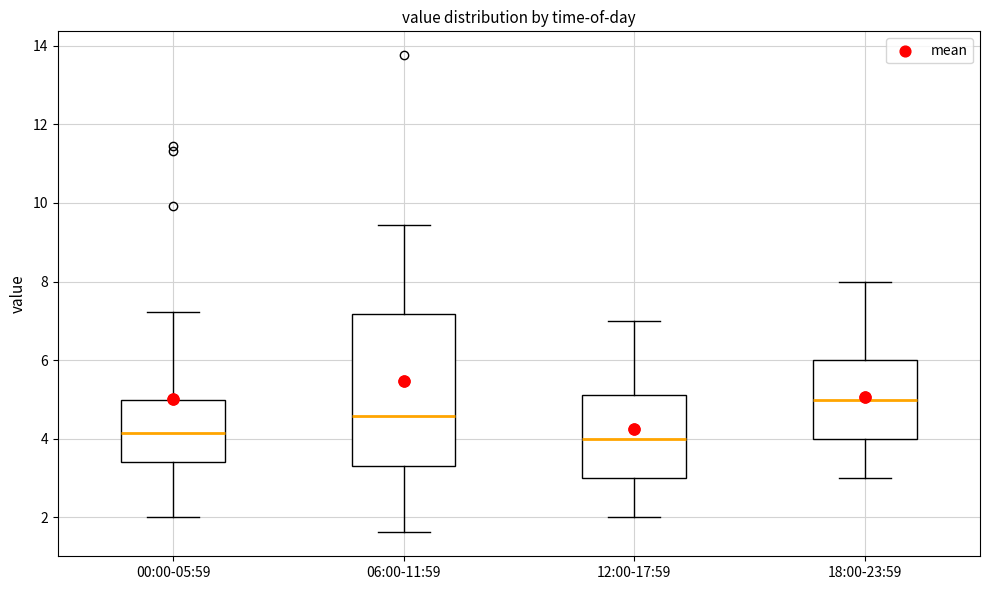

Reading left to right, transcribe this box plot: for each box, give where its median line is, the range the box spans, and where its two whiskers end, as read against the y-axis. The values are not printed on the chart, so give them approximately, as read against the axis.

00:00-05:59: median 4.2, box 3.4 to 5.0, whiskers 2.0 to 7.2
06:00-11:59: median 4.6, box 3.4 to 7.2, whiskers 1.6 to 9.4
12:00-17:59: median 4.0, box 3.0 to 5.2, whiskers 2.0 to 7.0
18:00-23:59: median 5.0, box 4.0 to 6.0, whiskers 3.0 to 8.0